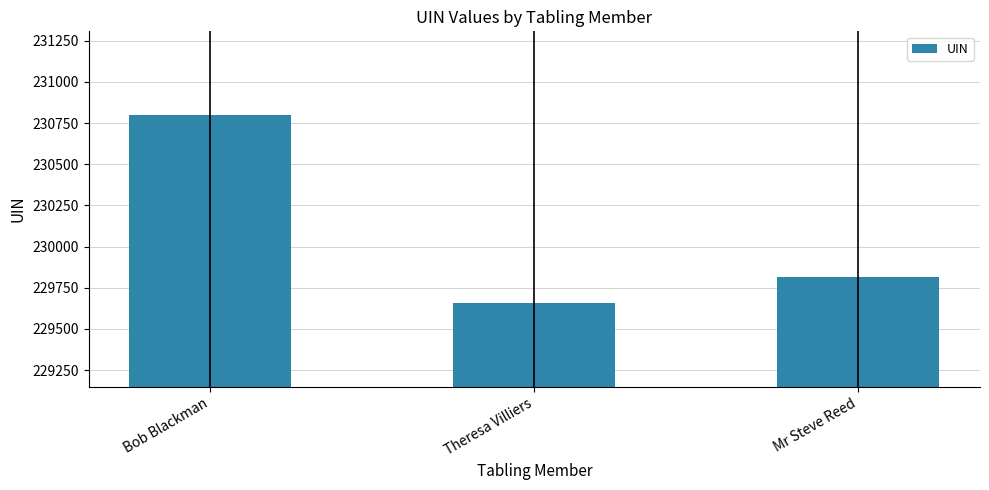

What is the change in value from Theresa Villiers to Mr Steve Reed?

+157